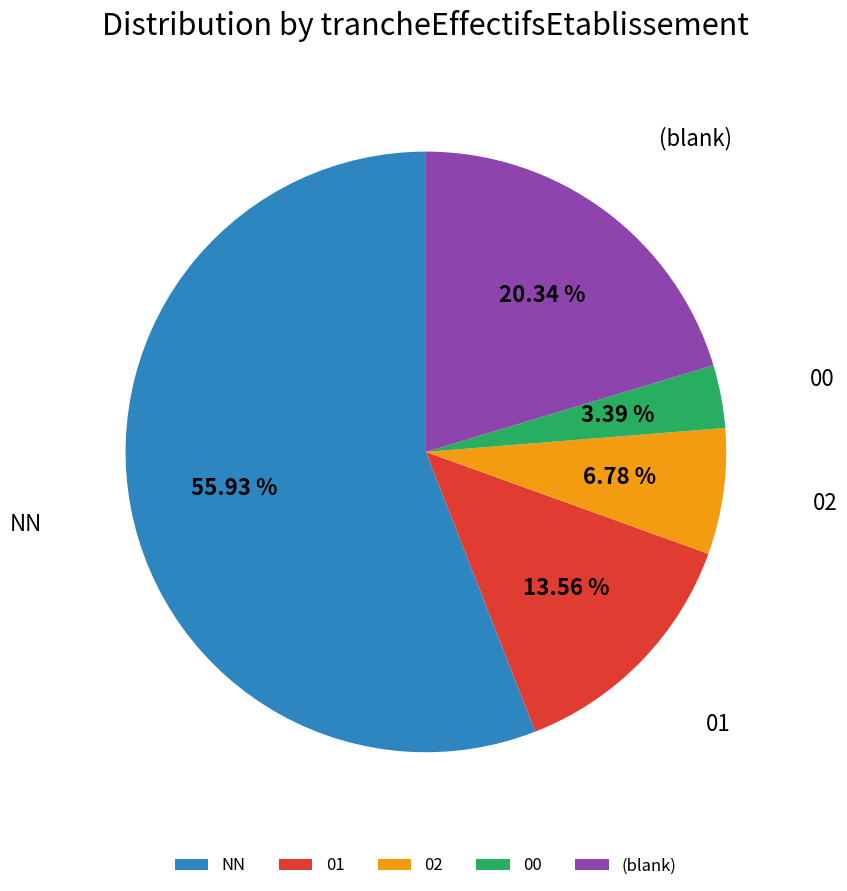

What is the ratio of the value at NN to the value at 01?

4.1